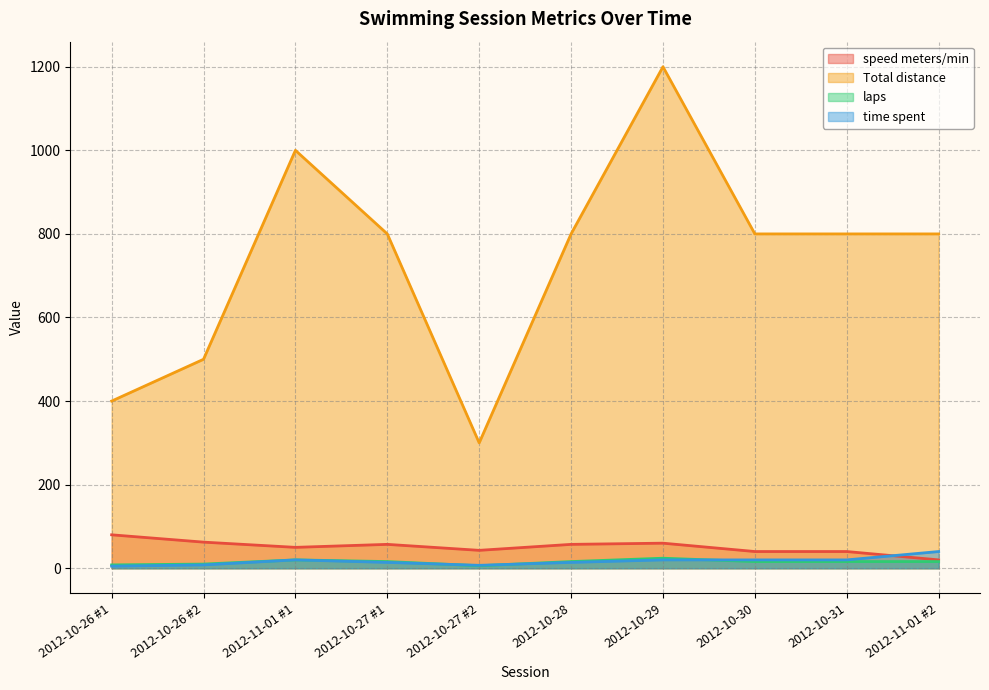

List the labels in order of time spent value, smallest first.

2012-10-26 #1, 2012-10-27 #2, 2012-10-26 #2, 2012-10-27 #1, 2012-10-28, 2012-11-01 #1, 2012-10-29, 2012-10-30, 2012-10-31, 2012-11-01 #2